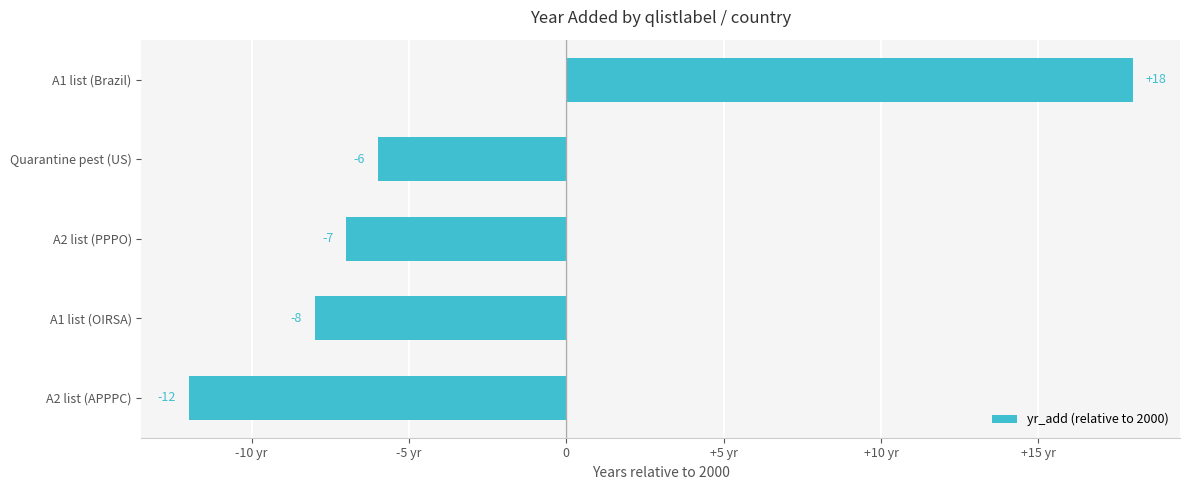

Does the chart contain any negative values?

Yes